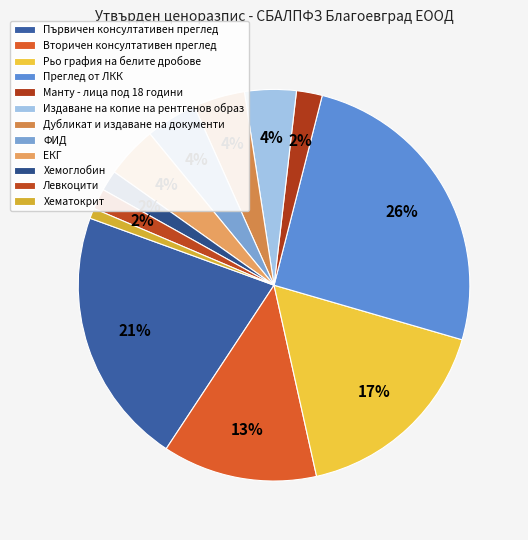

The Левкоцити slice represents 2% of the pie. True or false?

True